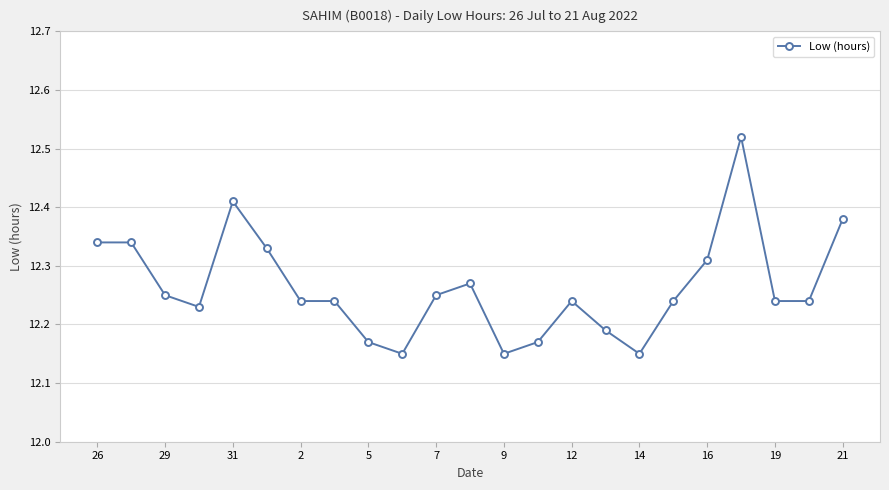

True or false: the data has more than 0 interior local peaks.

True